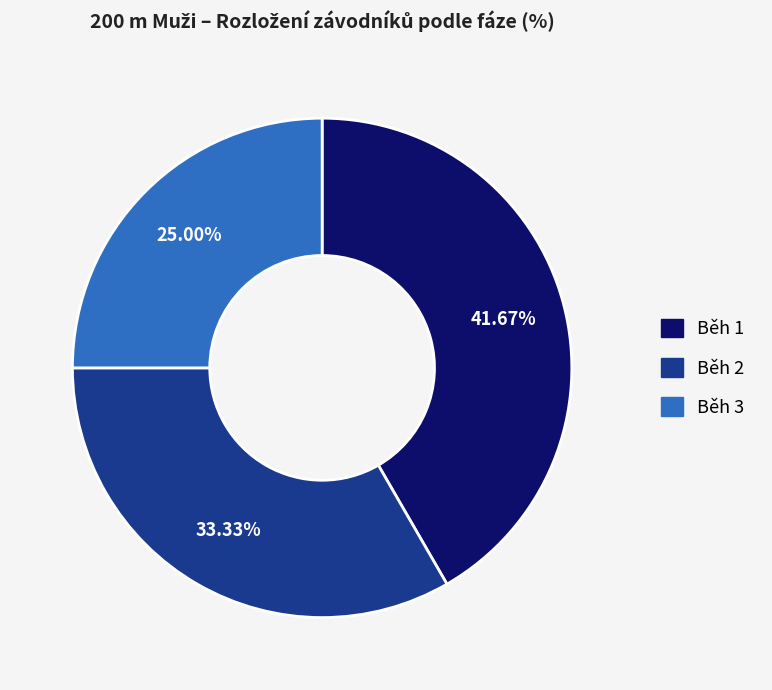

Does Běh 2 account for over 50% of the chart?

No